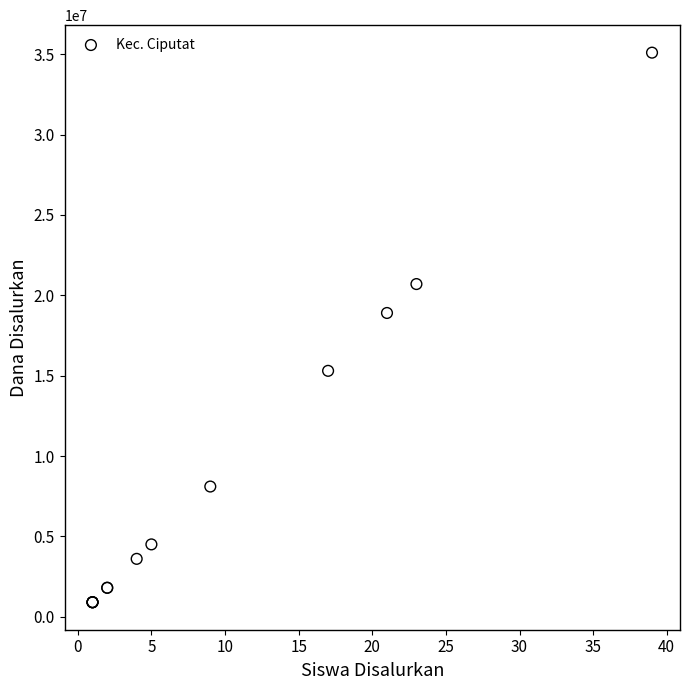

What Y value in the scatter plot is closest to 18000000?

18900000